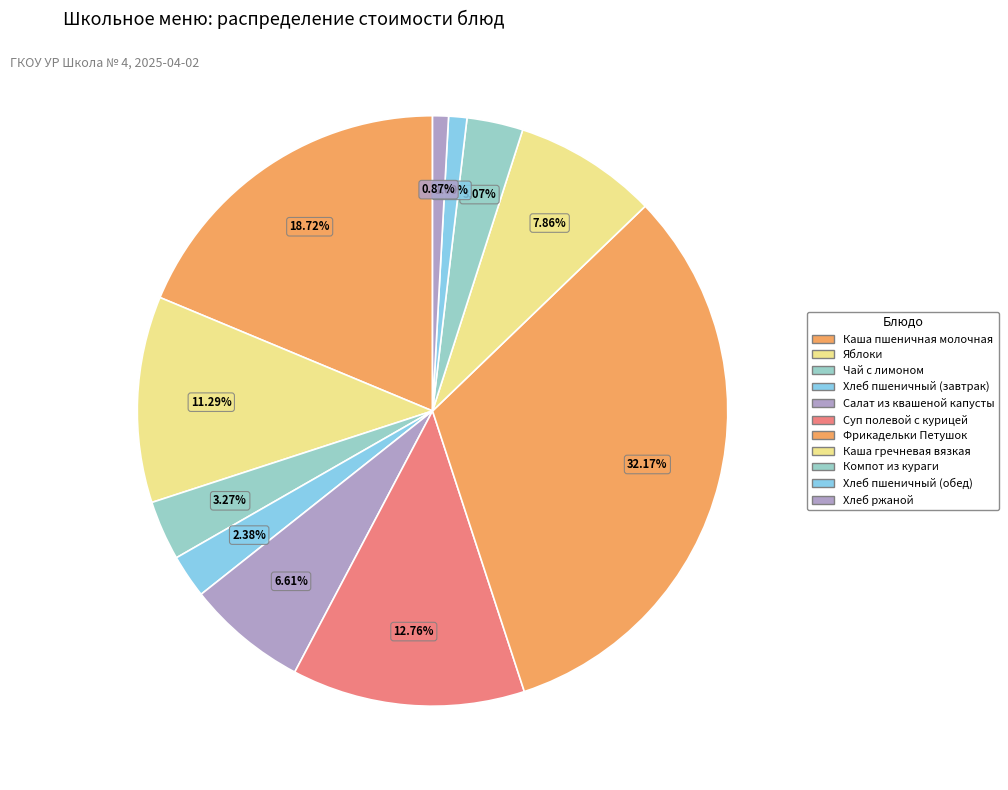

What percentage is NOT represented by Фрикадельки Петушок?

67.8%